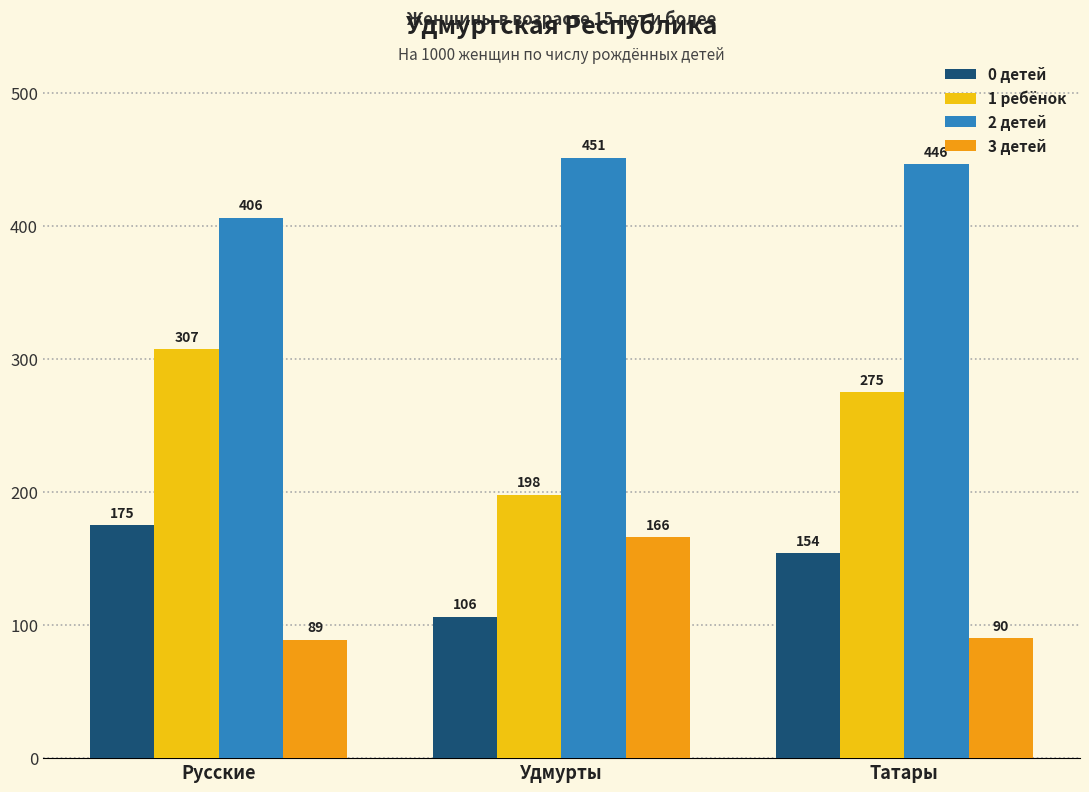

Which label corresponds to the smallest value in the chart?

Русские